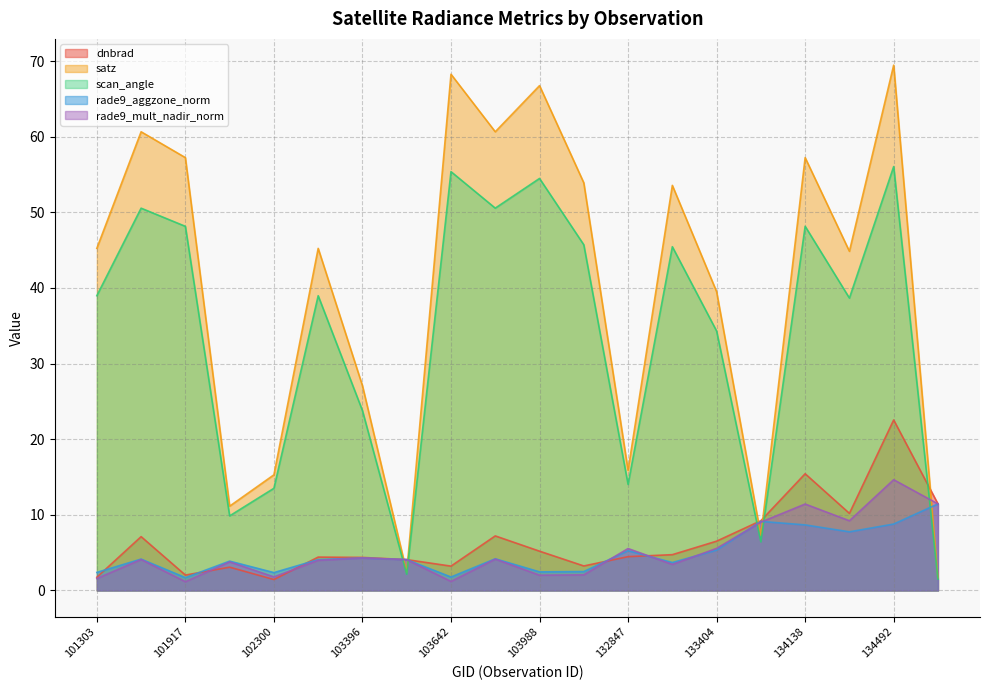

What is the difference between the scan_angle values at 133762 and 133404?

27.9